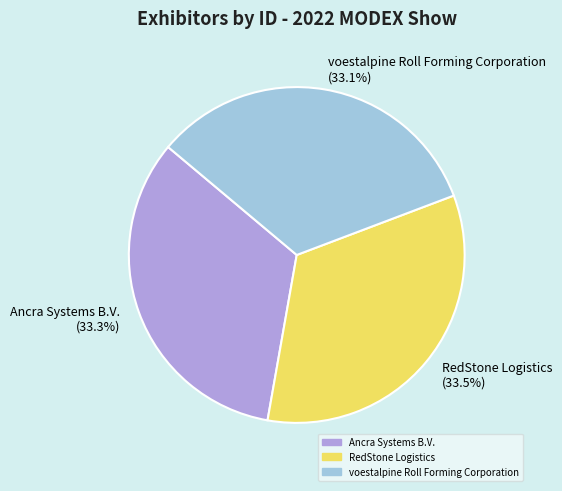

What percentage do voestalpine Roll Forming Corporation and RedStone Logistics together represent?

66.7%